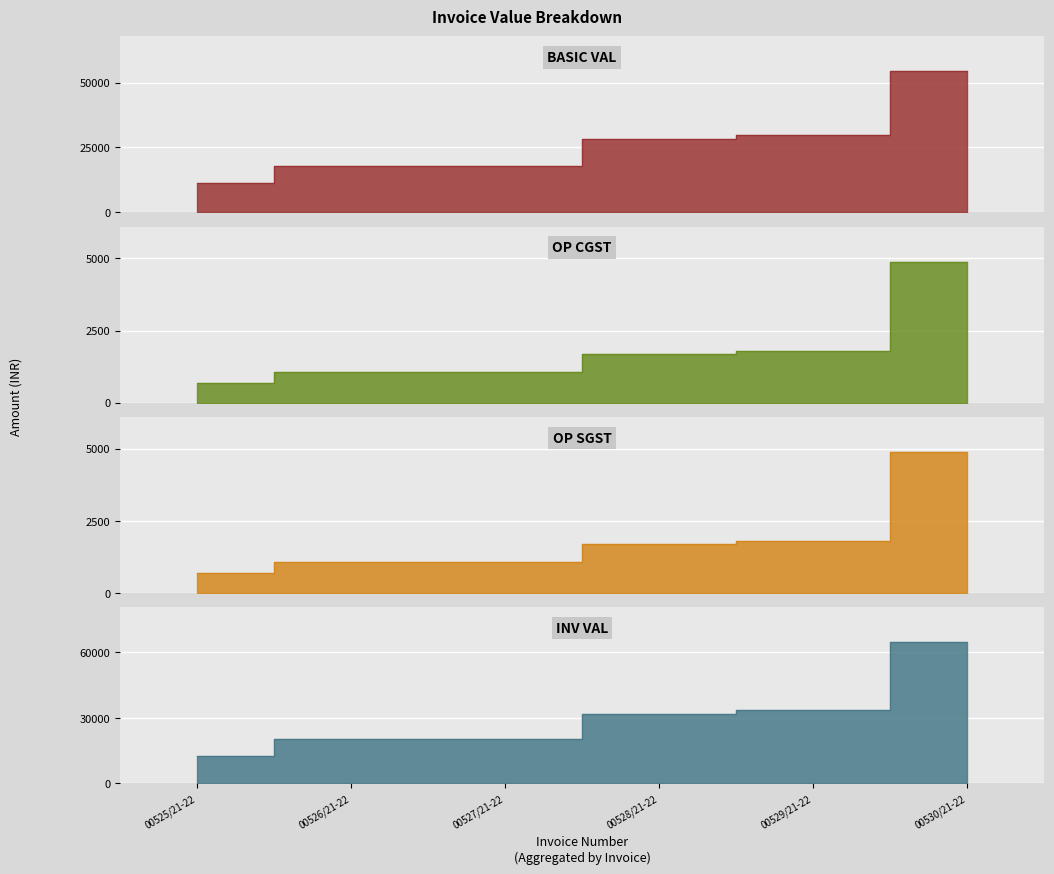

At which label does OP CGST first exceed 1695?

00529/21-22